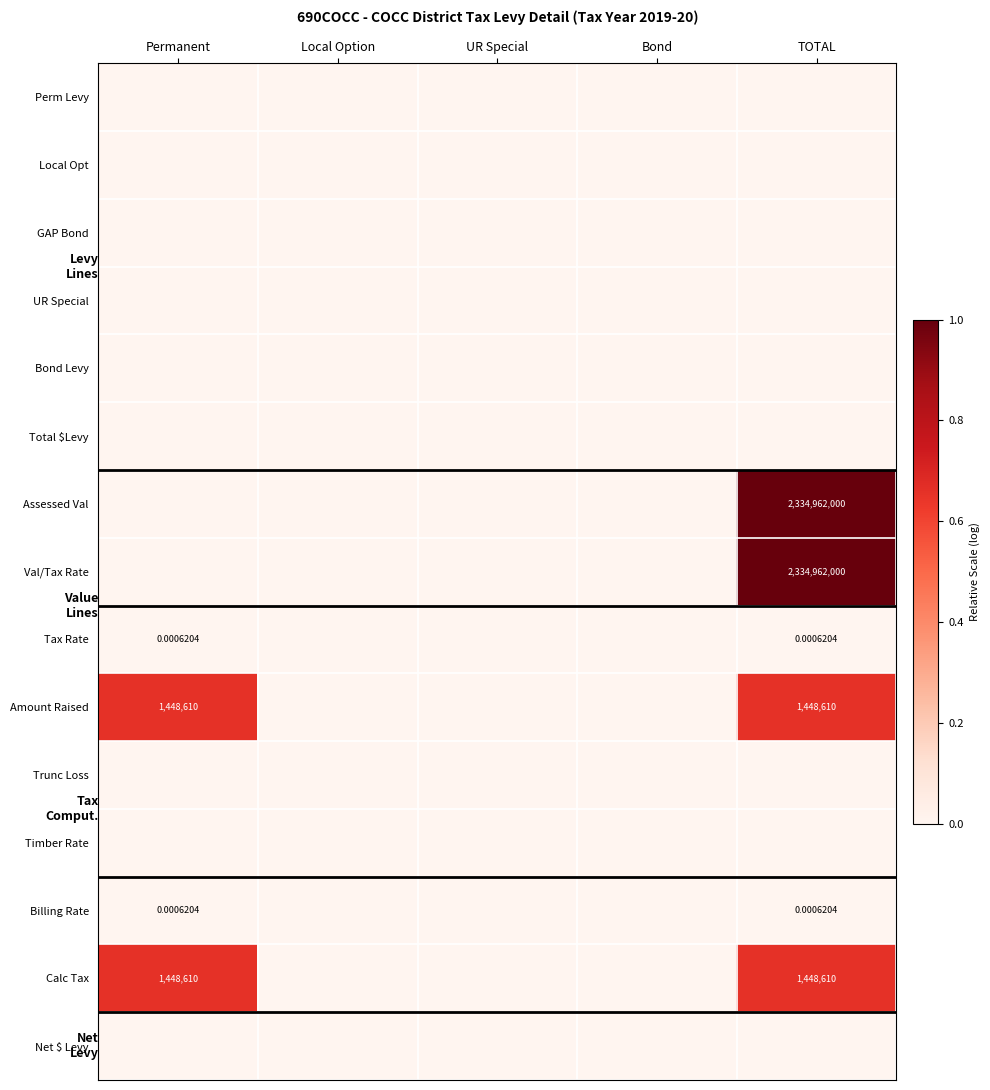

Is the value of Total $Levy at UR Special greater than the value of Bond Levy at Local Option?

No